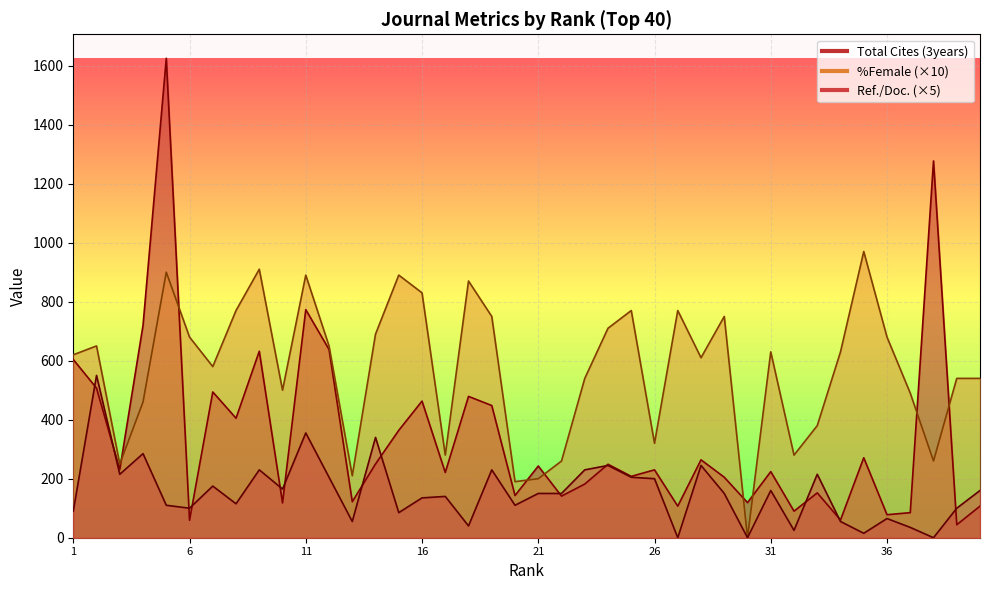

Which has a higher value, 3 or 27?

3